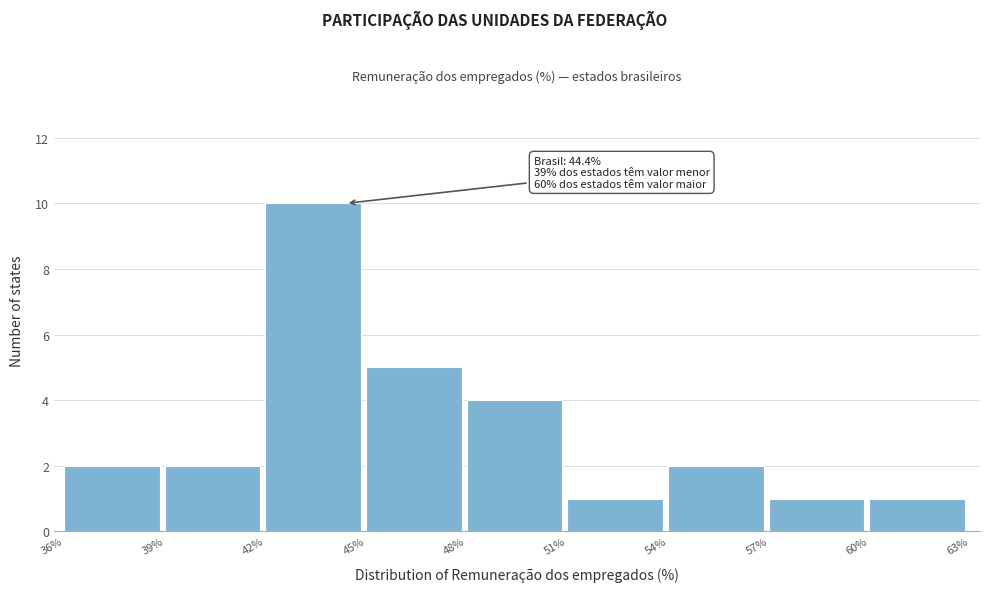

Over which range of the x-axis is the bar tallest?

42% to 45%